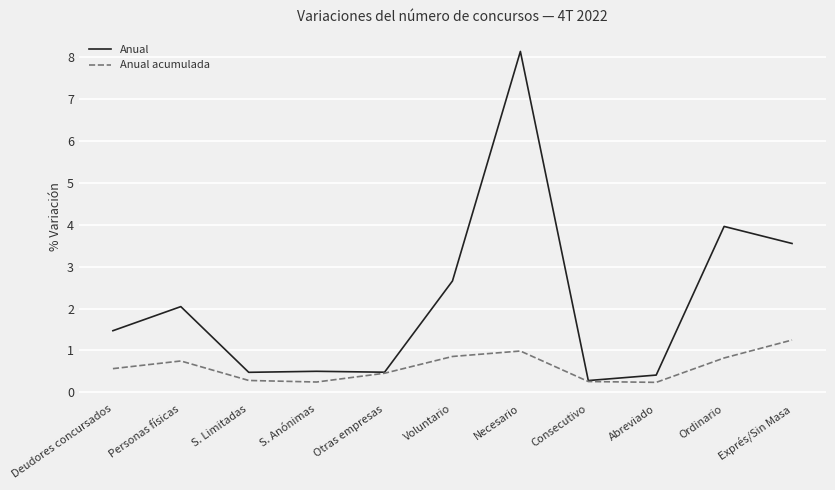

The value of Anual at Voluntario is 2.7. True or false?

True